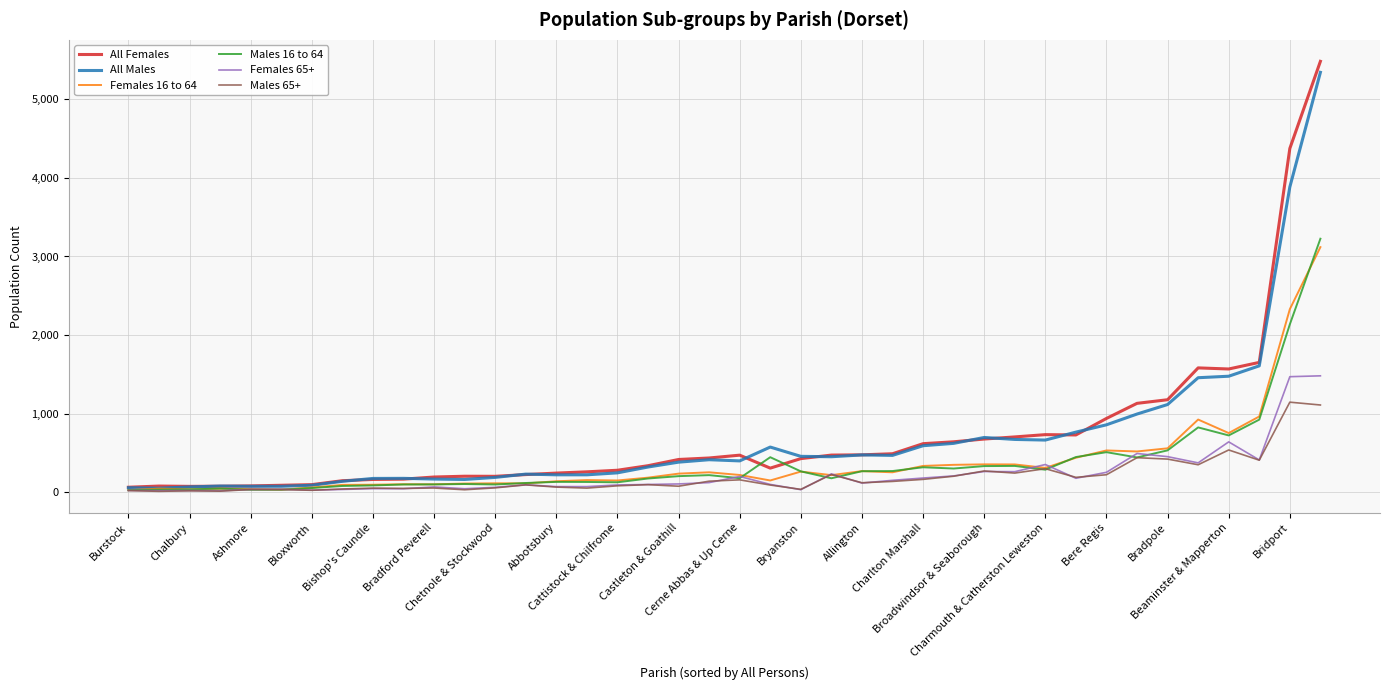

Which series has the largest range (max minus min)?

All Females